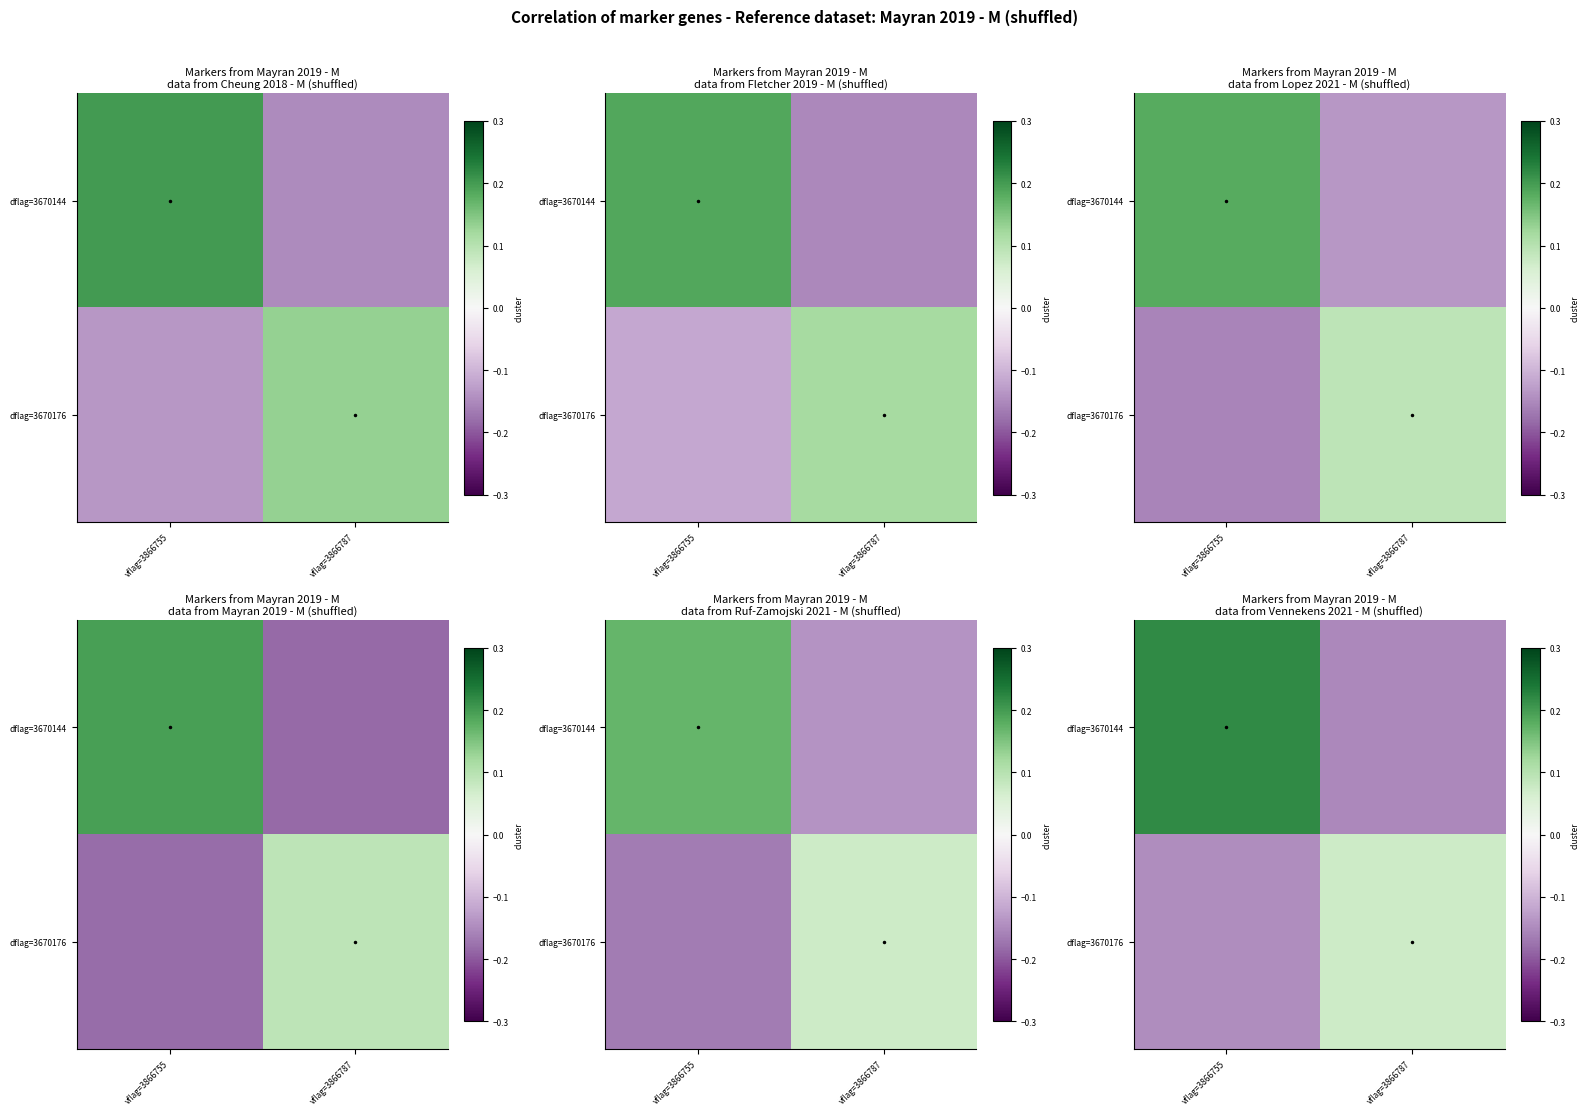

How many distinct data groups are displayed?

2